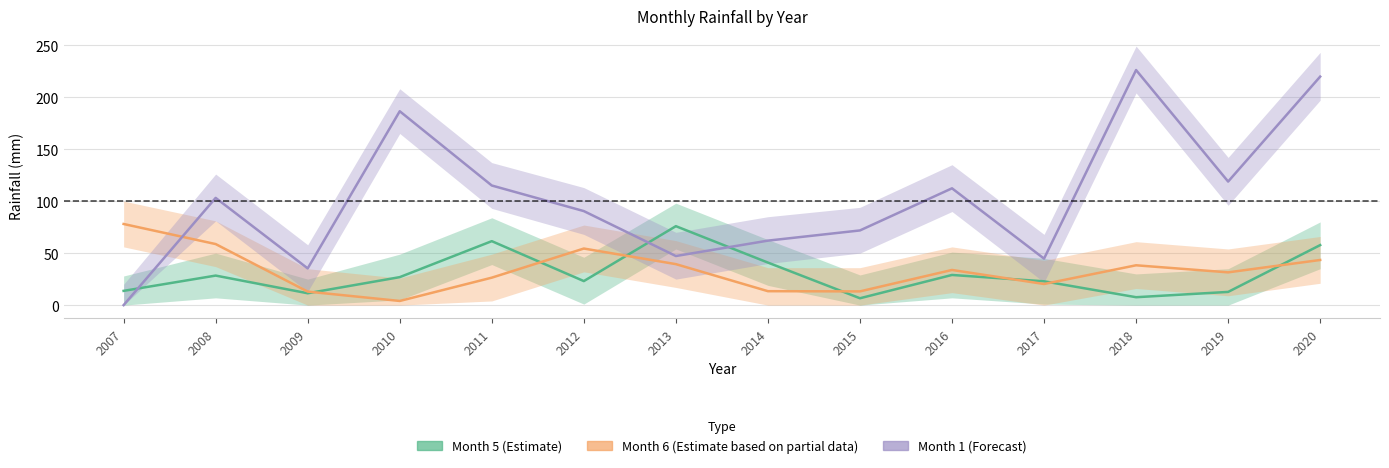

At which category does the chart reach its peak across all series?

2018